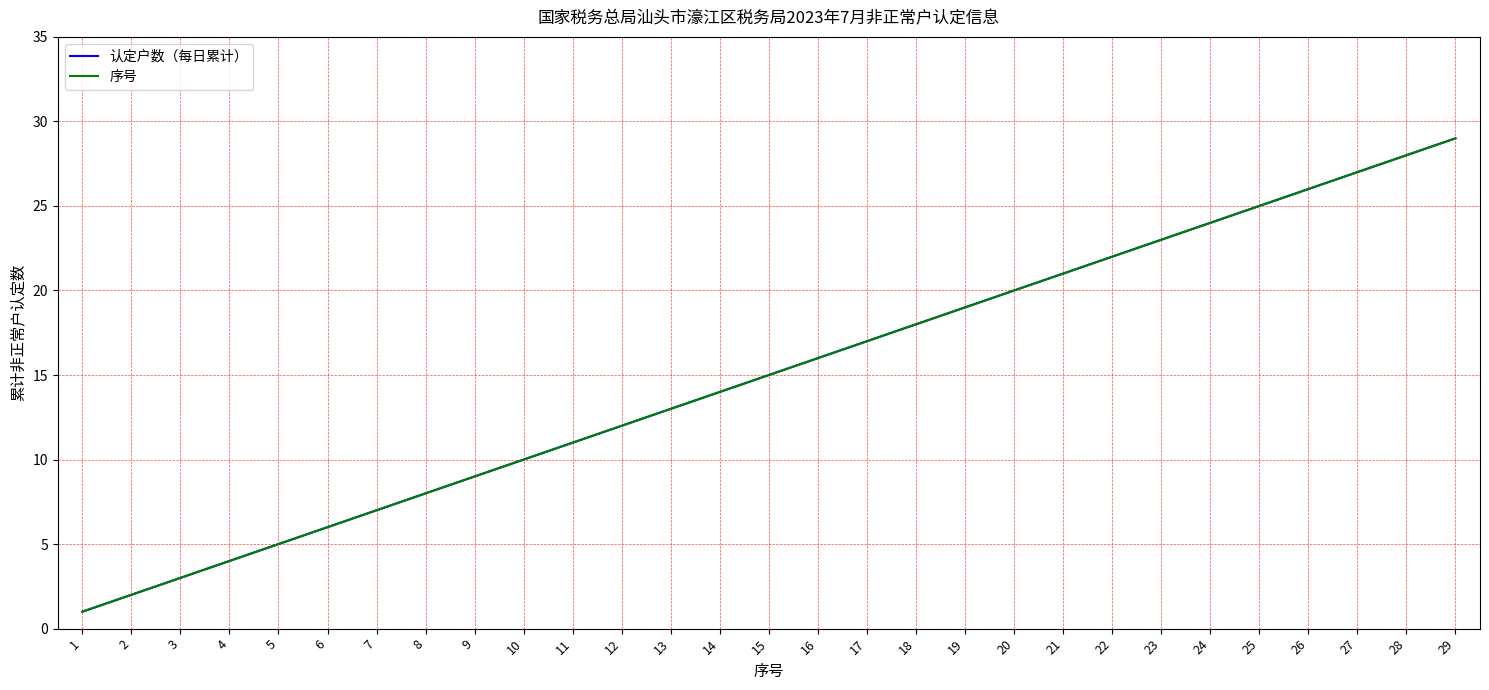

Is it true that 认定户数（每日累计） equals 3 at 14?

False